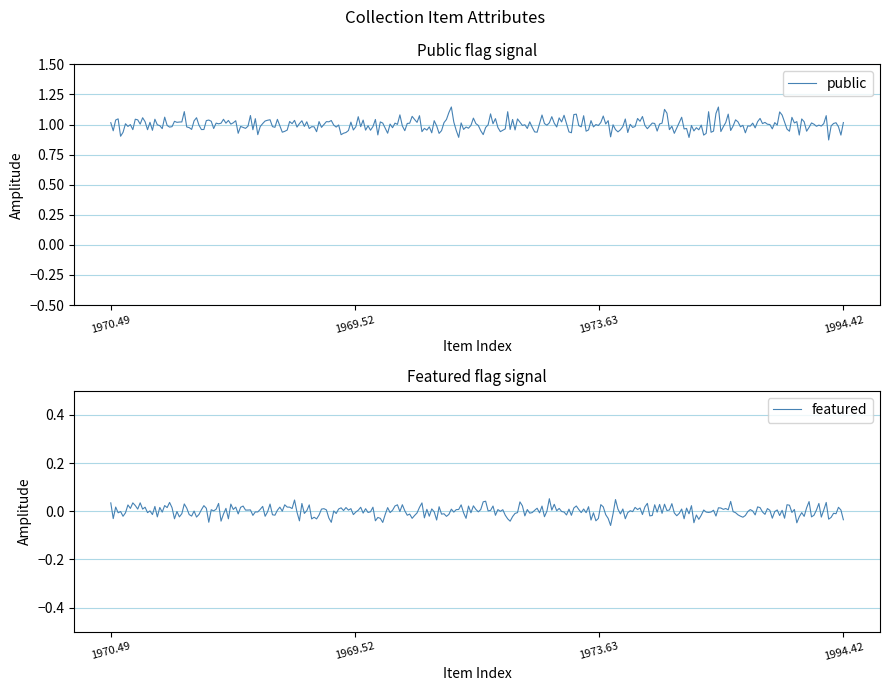

Is this an area chart (filled region under the line)?

No